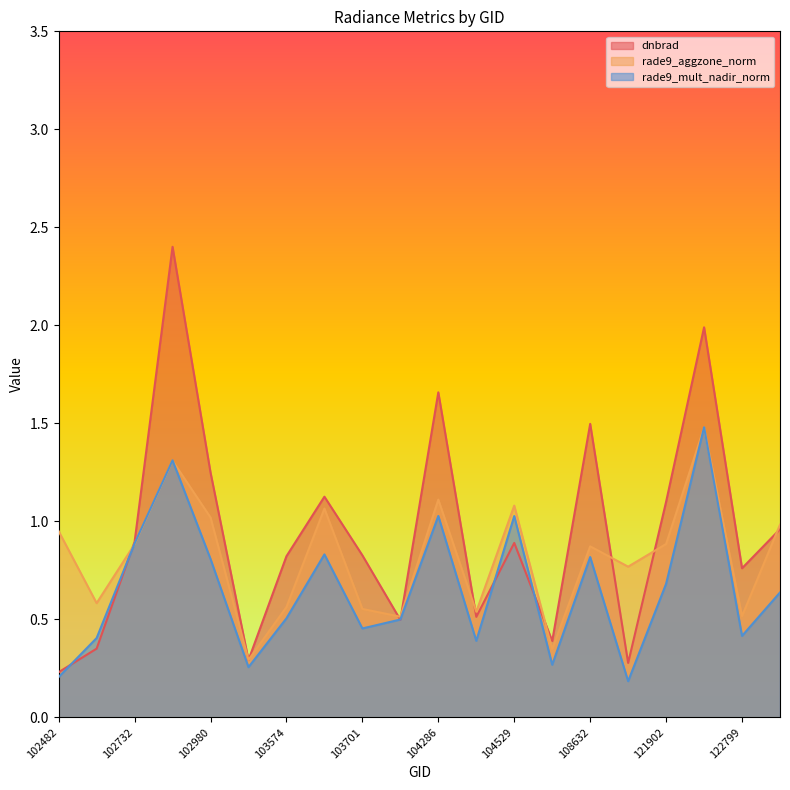

Is it true that rade9_aggzone_norm equals 0.5 at 122799?

True